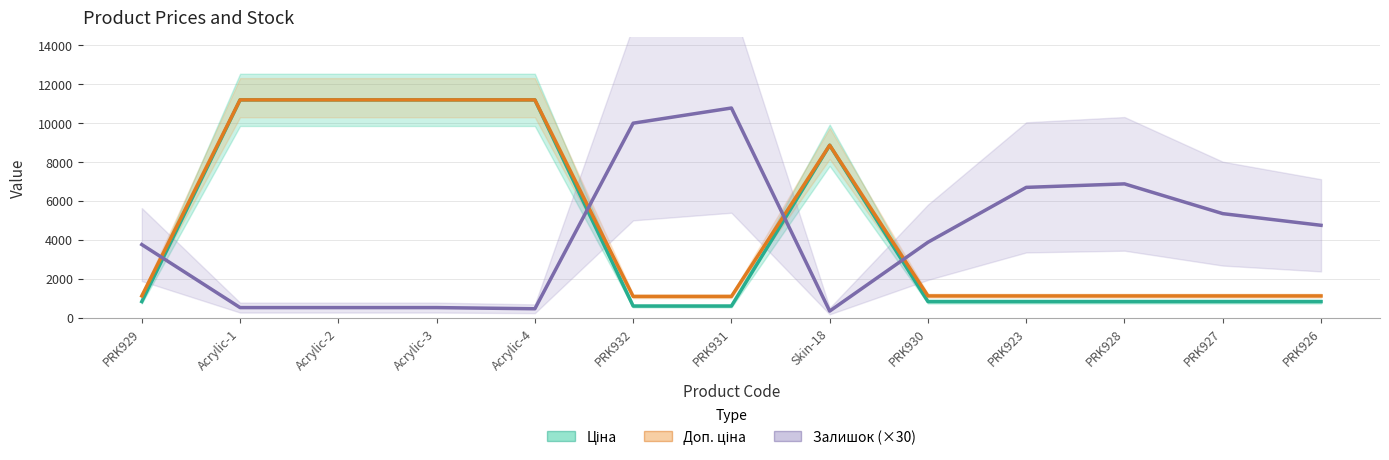

True or false: Ціна has a value of 589.9 at PRK931.

True